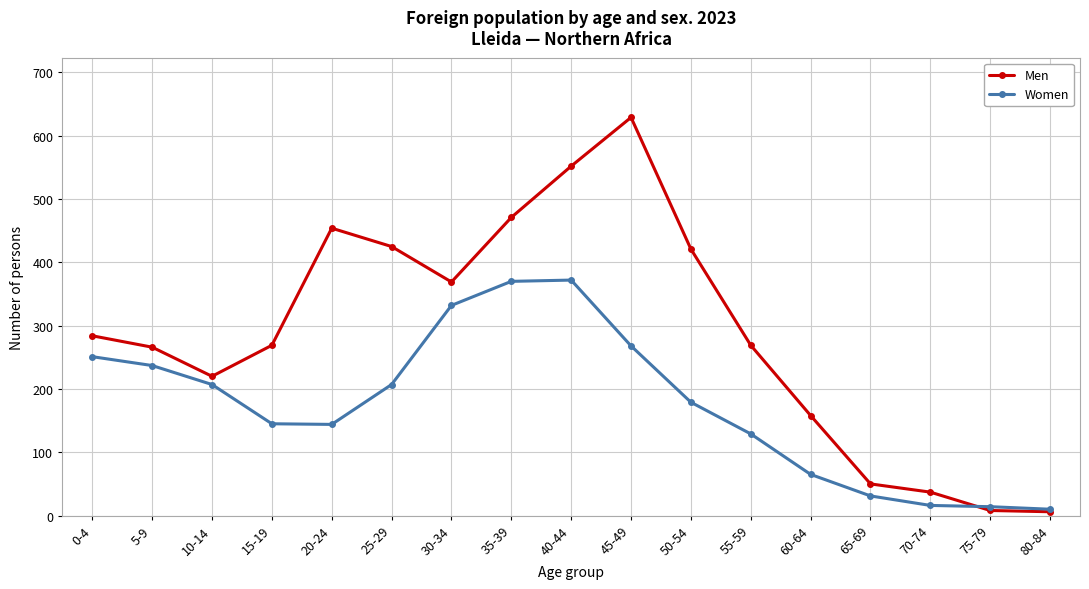

Which series has the largest total across all categories?

Men